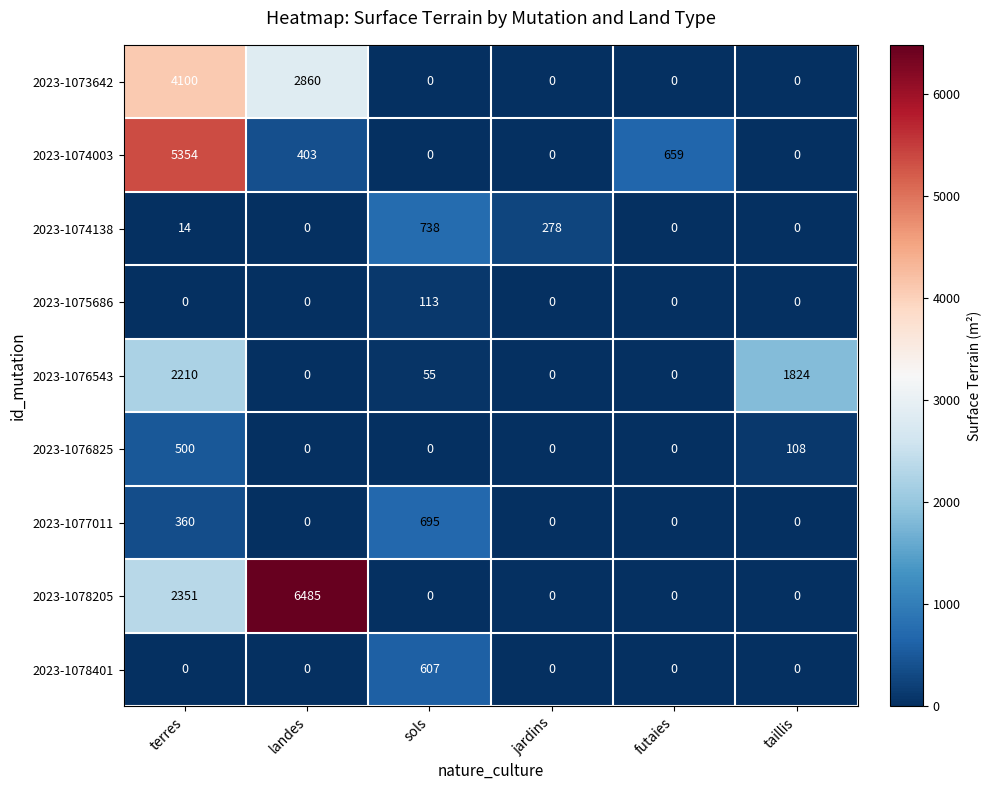

Count the number of data series in this chart.

9